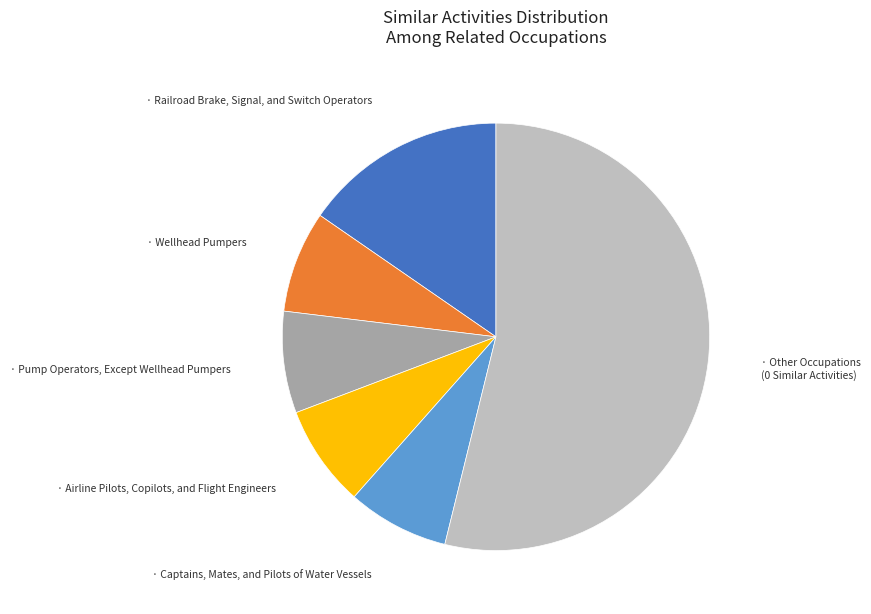

Does any single category account for the majority?

Yes